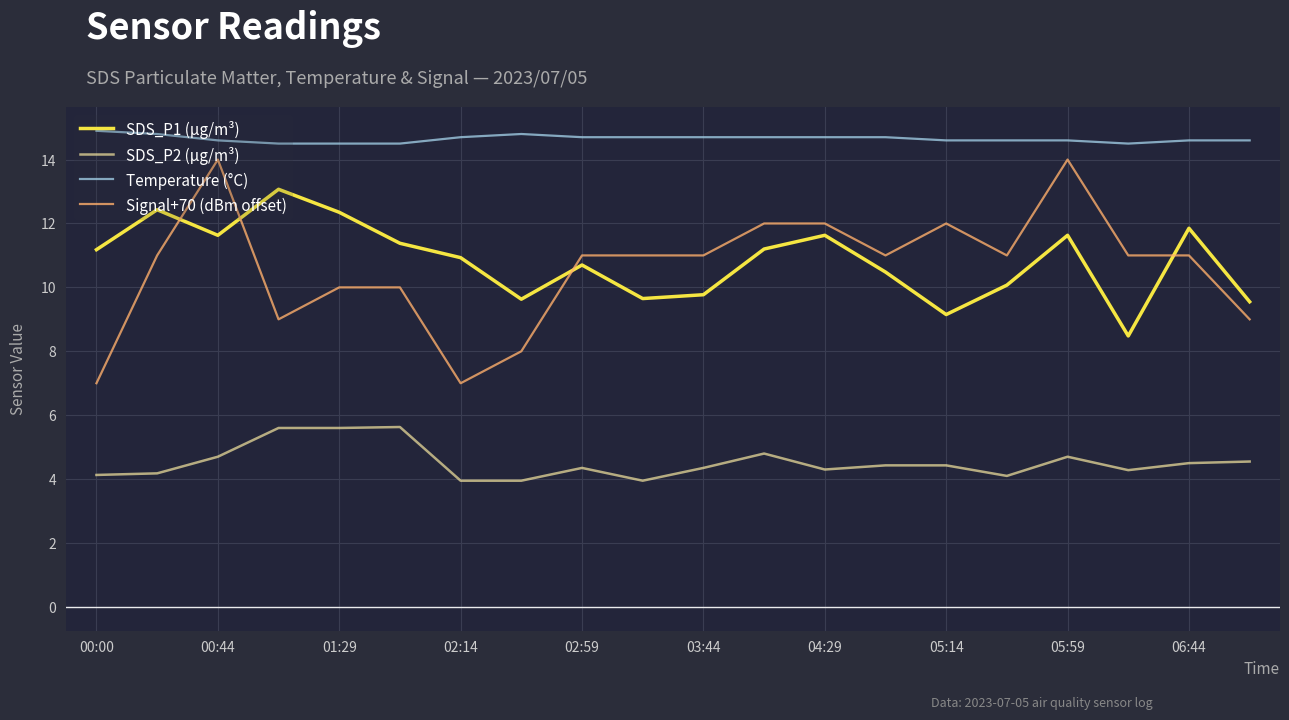

What is the smallest value displayed?

4.0